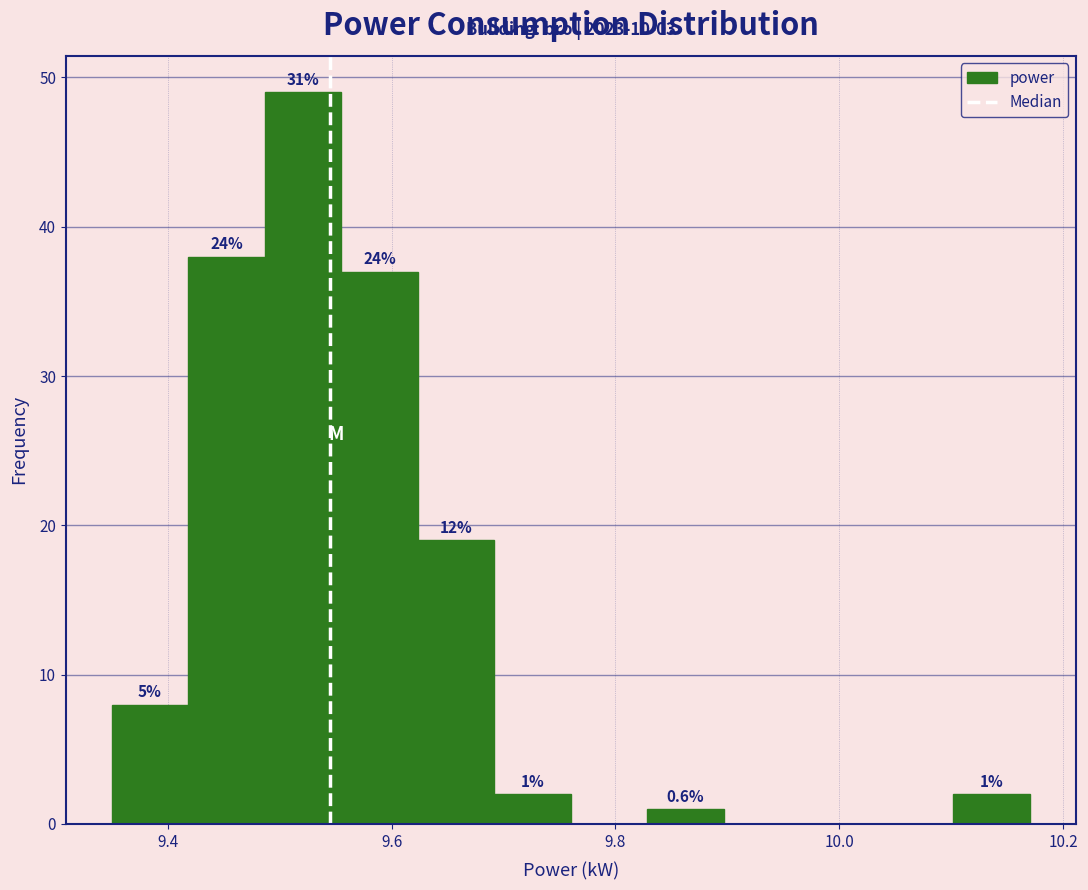

Around what value on the x-axis is the tallest bar? Give the approximate position of its centre, as read against the axis.

9.52